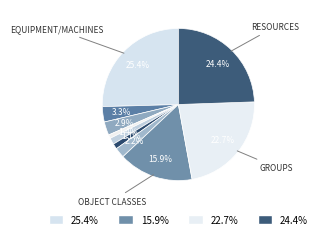

To the nearest percent, what is the difference between the largest and smallest slice percentages?

24%